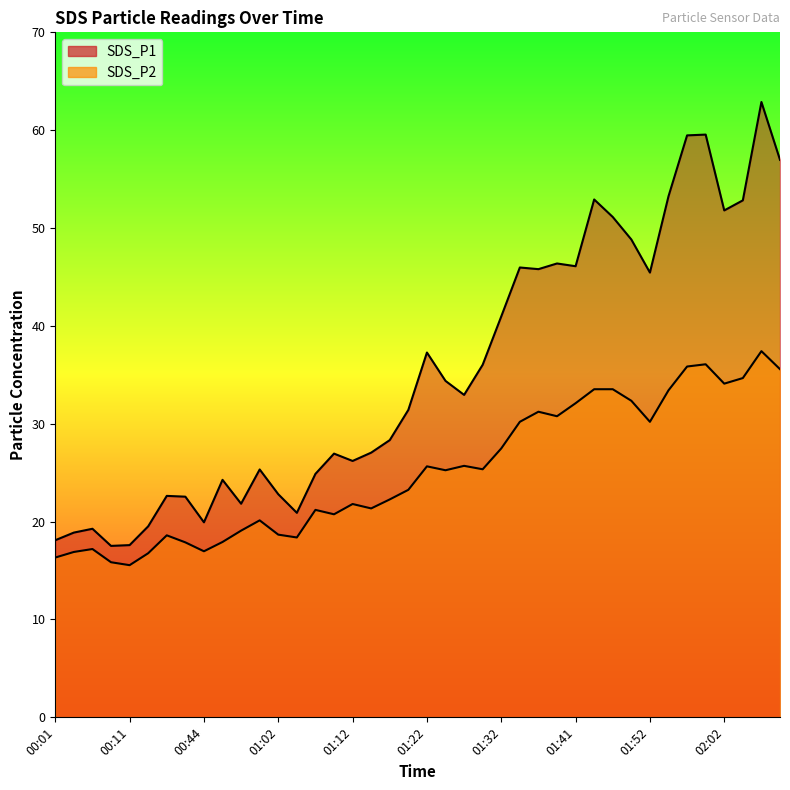

Reading left to right, extract all data points from this chart.

SDS_P1: 00:01=18.1	00:03=18.9	00:06=19.3	00:08=17.5	00:11=17.6	00:34=19.5	00:36=22.6	00:38=22.6	00:44=19.9	00:46=24.3	00:57=21.8	00:59=25.3	01:02=22.8	01:04=20.9	01:06=24.9	01:09=26.9	01:12=26.2	01:14=27.1	01:17=28.3	01:19=31.4	01:22=37.3	01:24=34.4	01:26=33.0	01:29=36.0	01:32=41.0	01:34=46.0	01:36=45.8	01:39=46.4	01:41=46.1	01:44=52.9	01:47=51.1	01:50=48.8	01:52=45.5	01:55=53.2	01:57=59.5	02:00=59.5	02:02=51.8	02:08=52.8	02:11=62.9	02:13=57.0
SDS_P2: 00:01=16.3	00:03=16.9	00:06=17.2	00:08=15.8	00:11=15.6	00:34=16.8	00:36=18.6	00:38=17.9	00:44=17.0	00:46=17.9	00:57=19.1	00:59=20.1	01:02=18.7	01:04=18.4	01:06=21.2	01:09=20.8	01:12=21.8	01:14=21.4	01:17=22.3	01:19=23.2	01:22=25.6	01:24=25.2	01:26=25.7	01:29=25.4	01:32=27.5	01:34=30.2	01:36=31.2	01:39=30.8	01:41=32.1	01:44=33.5	01:47=33.5	01:50=32.4	01:52=30.2	01:55=33.4	01:57=35.9	02:00=36.1	02:02=34.1	02:08=34.7	02:11=37.4	02:13=35.6